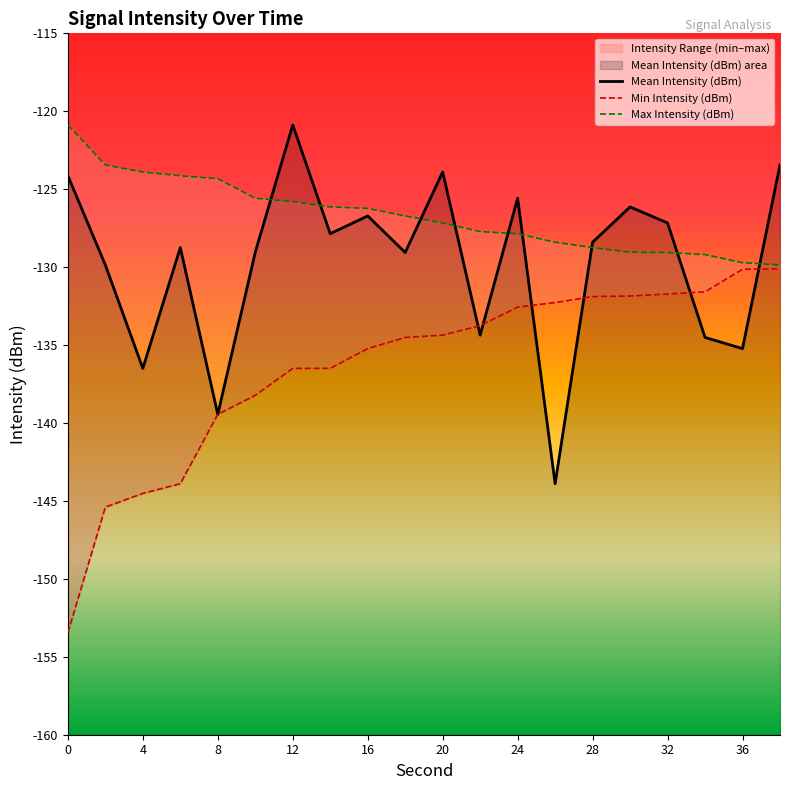

What is the average value of the Min Intensity (dBm) series?

-136.4